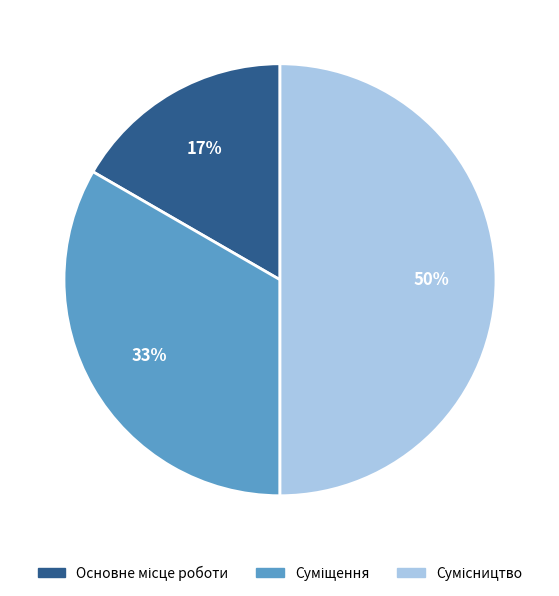

To the nearest percent, what is the difference between the largest and smallest slice percentages?

33%